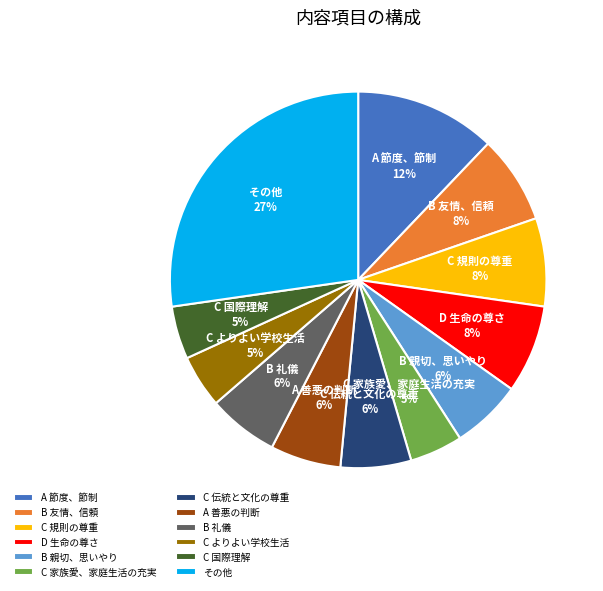

Between その他 and B 礼儀, which is larger?

その他